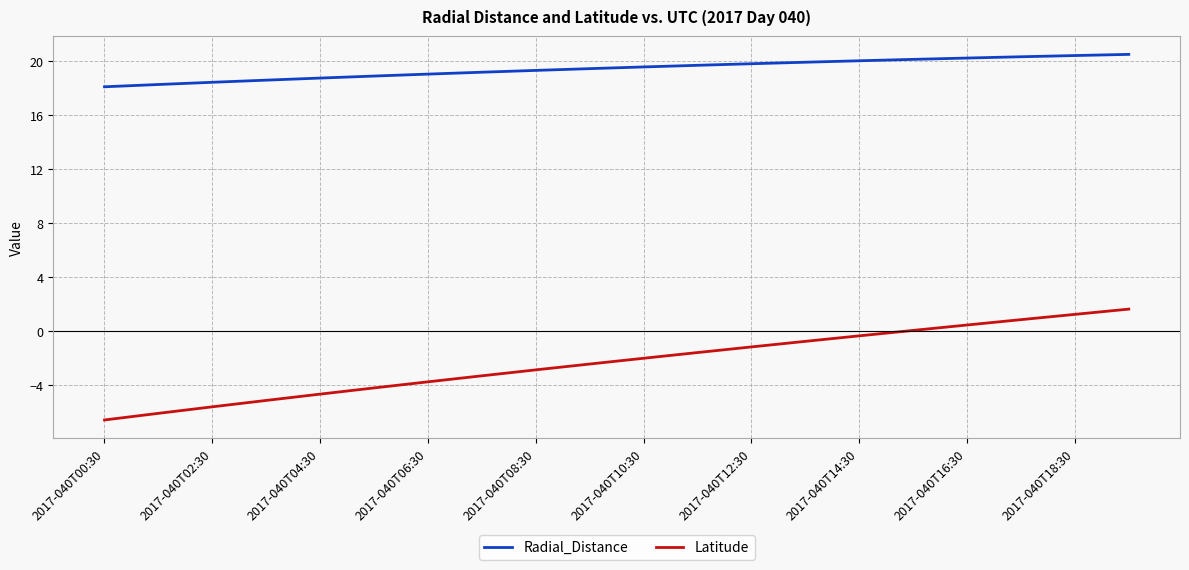

True or false: Radial_Distance and Latitude cross at least once.

False